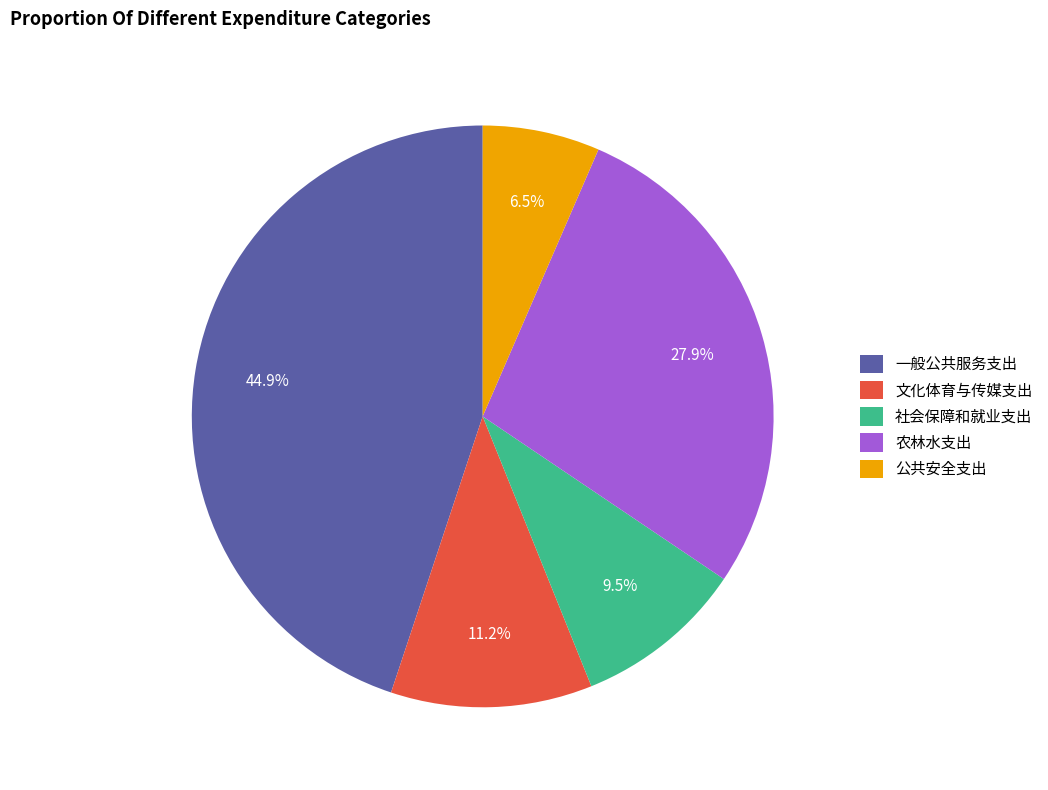

Does any single category account for the majority?

No